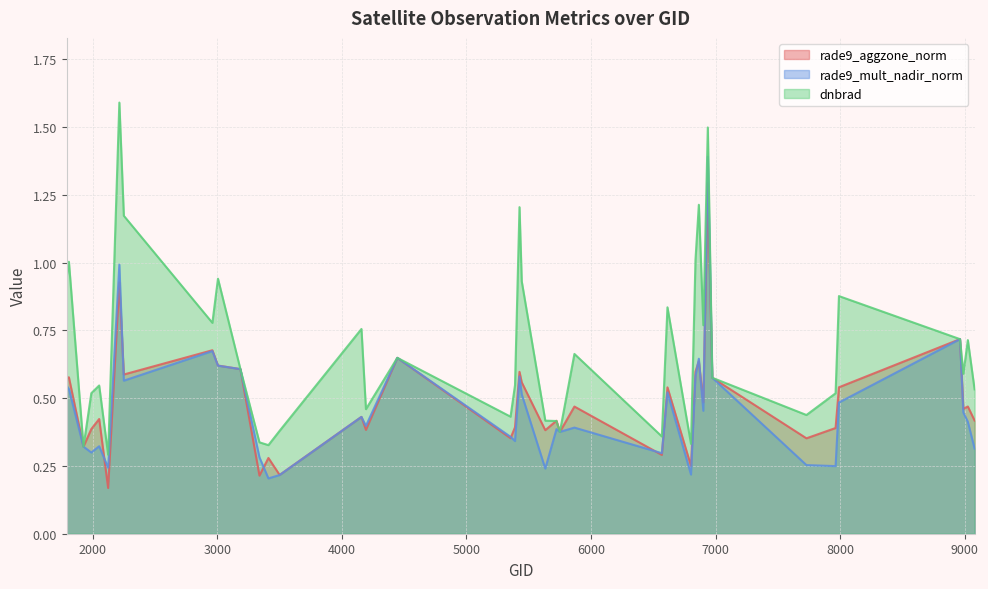

How many interior local valleys does the rade9_aggzone_norm series have?

14